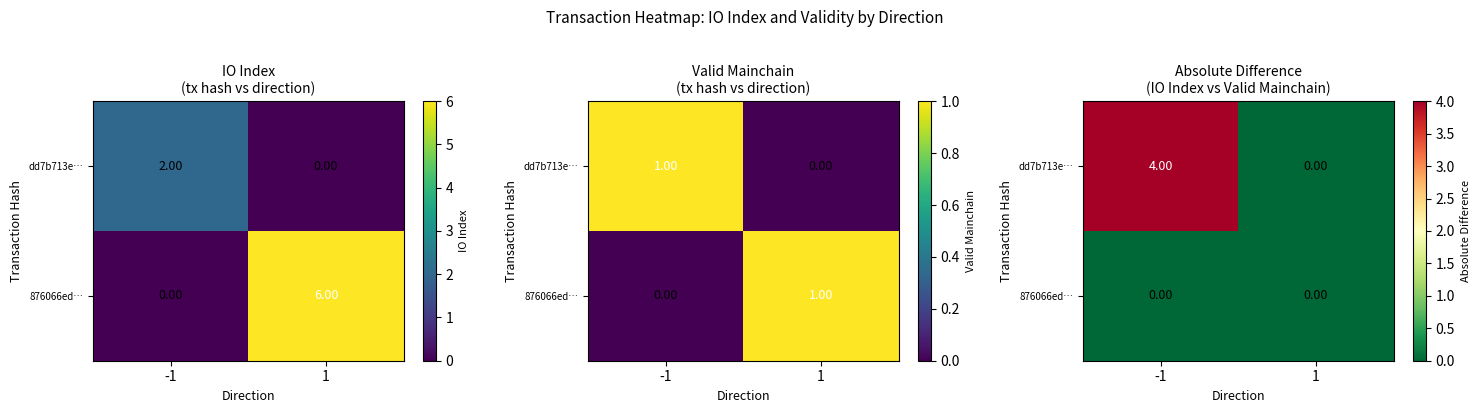

Which series has the largest range (max minus min)?

dd7b713e…